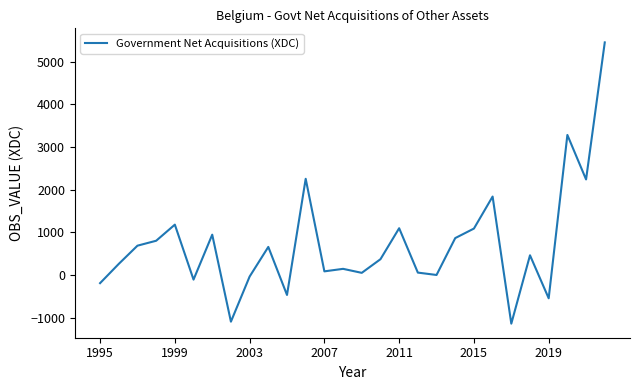

What is the difference between the maximum and minimum values?

6593.1